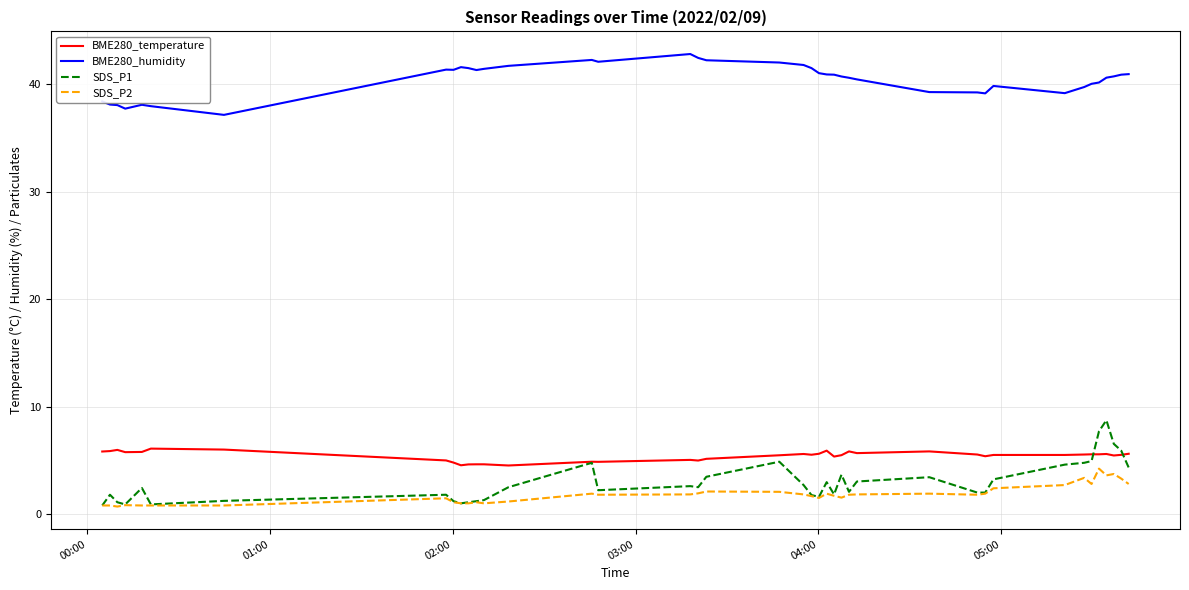

List the series in order of their peak value, highest first.

BME280_humidity, SDS_P1, BME280_temperature, SDS_P2